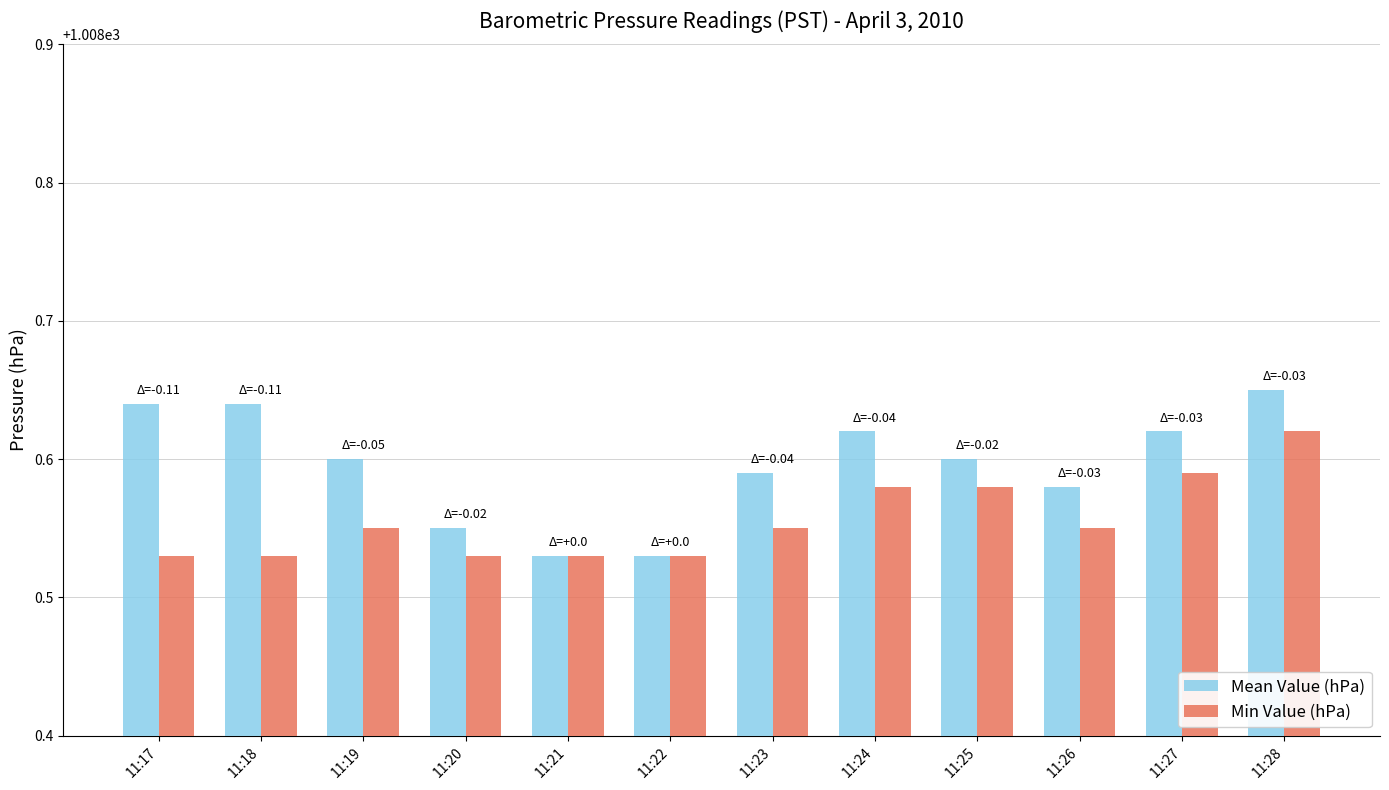

The value of Mean Value (hPa) at 11:20 is 687.8. True or false?

False